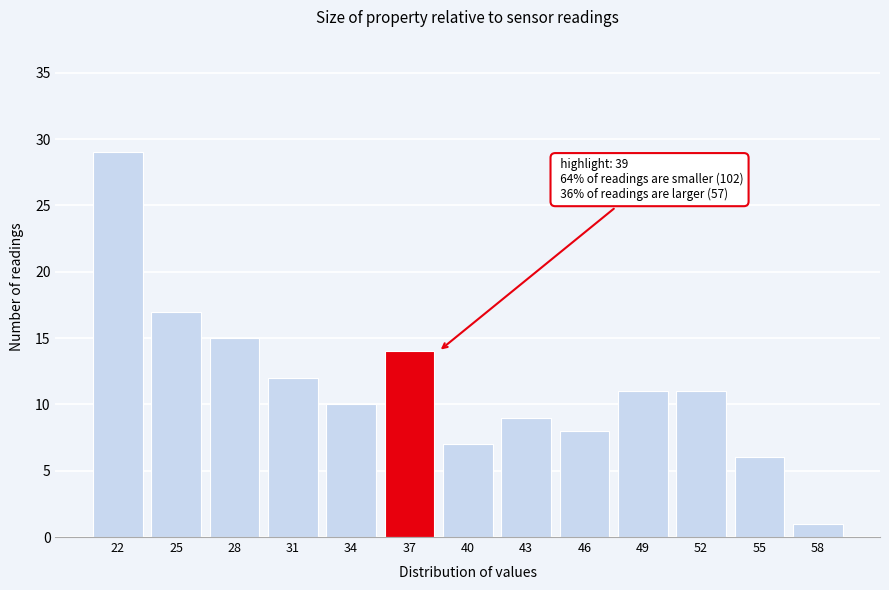

Reading left to right, list all the values displayed in this chart.

29	17	15	12	10	14	7	9	8	11	11	6	1